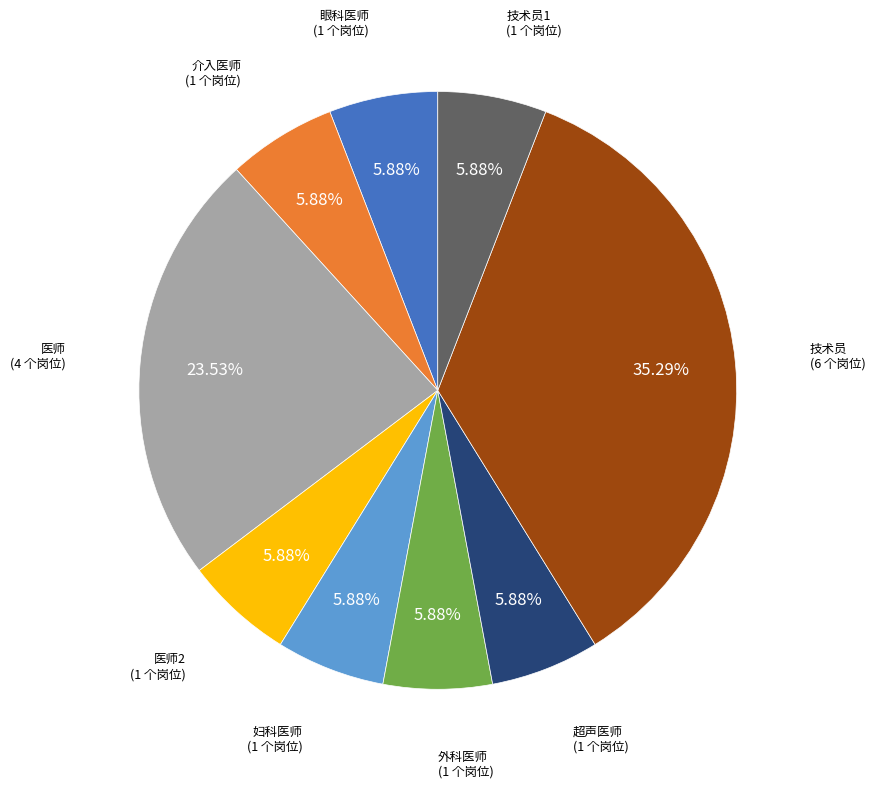

How many slices are in this pie chart?

9